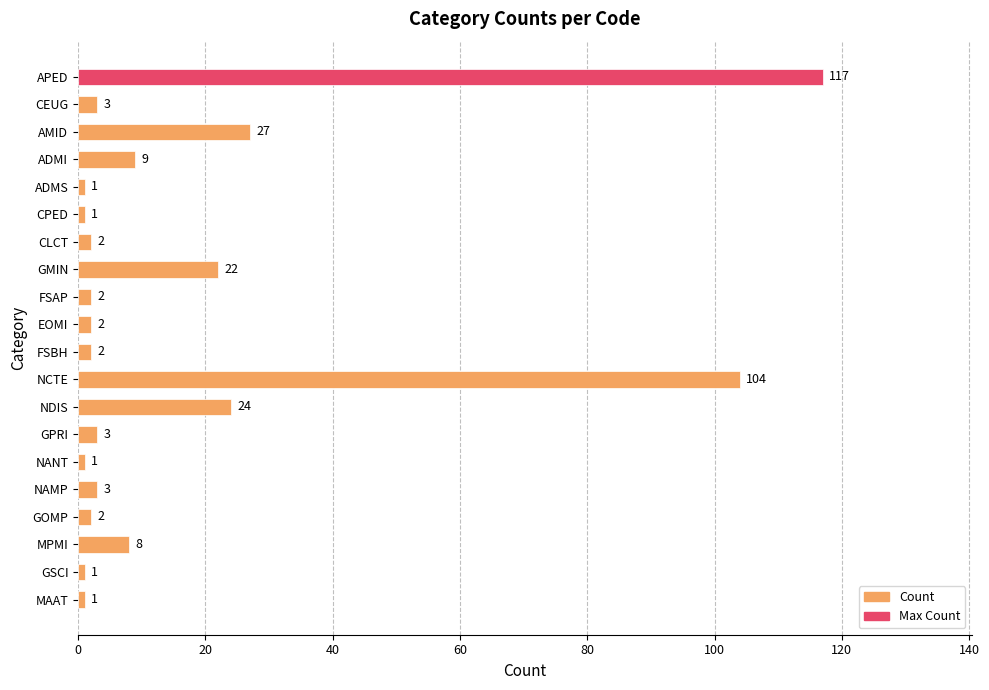

Is it true that the value at NANT is 1?

True